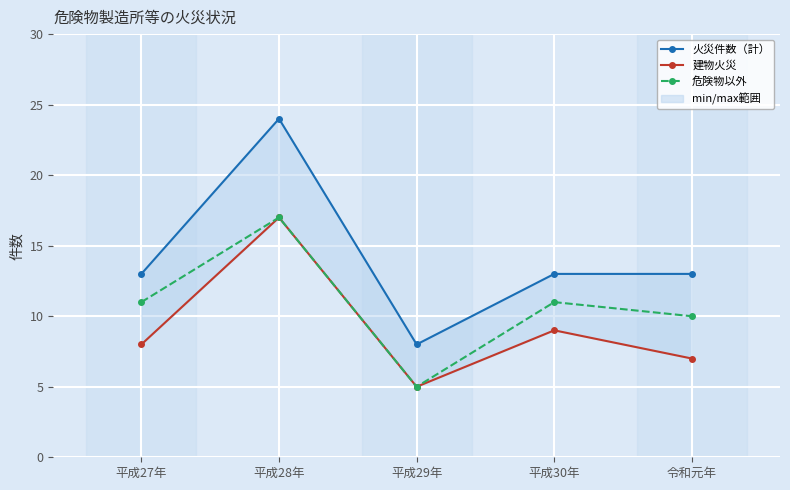

What is the average value of the 火災件数（計） series?

14